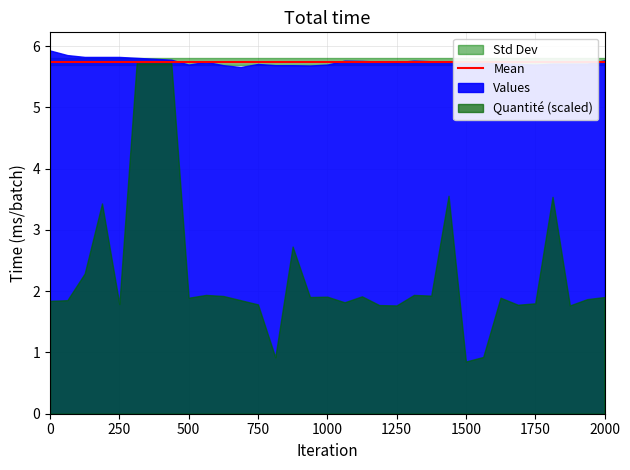

Which has a higher value, 17 or 16?

16